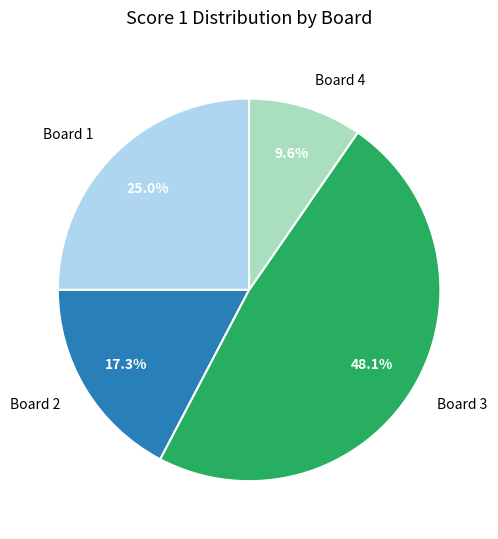

Is Board 2 the majority of the pie?

No